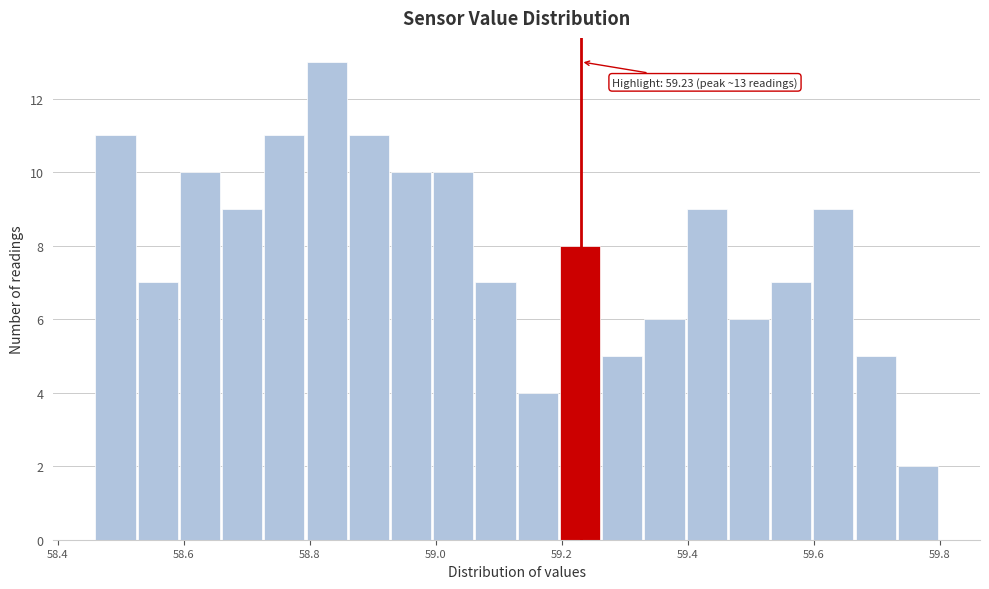

Around what value on the x-axis is the tallest bar? Give the approximate position of its centre, as read against the axis.

58.82